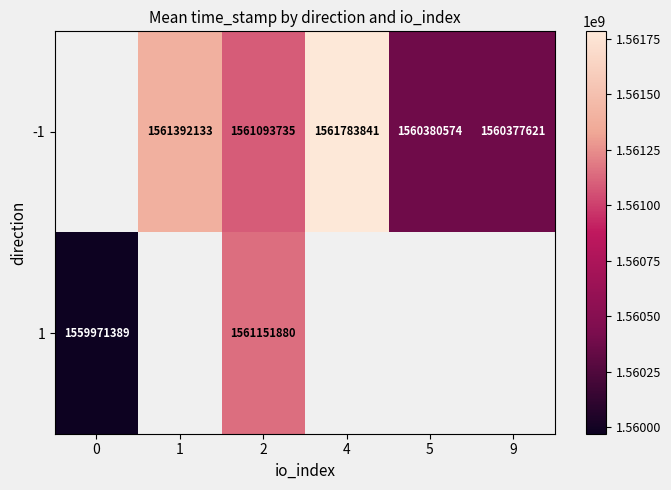

Is the value of row_1 at 9 greater than the value of row_0 at 4?

No